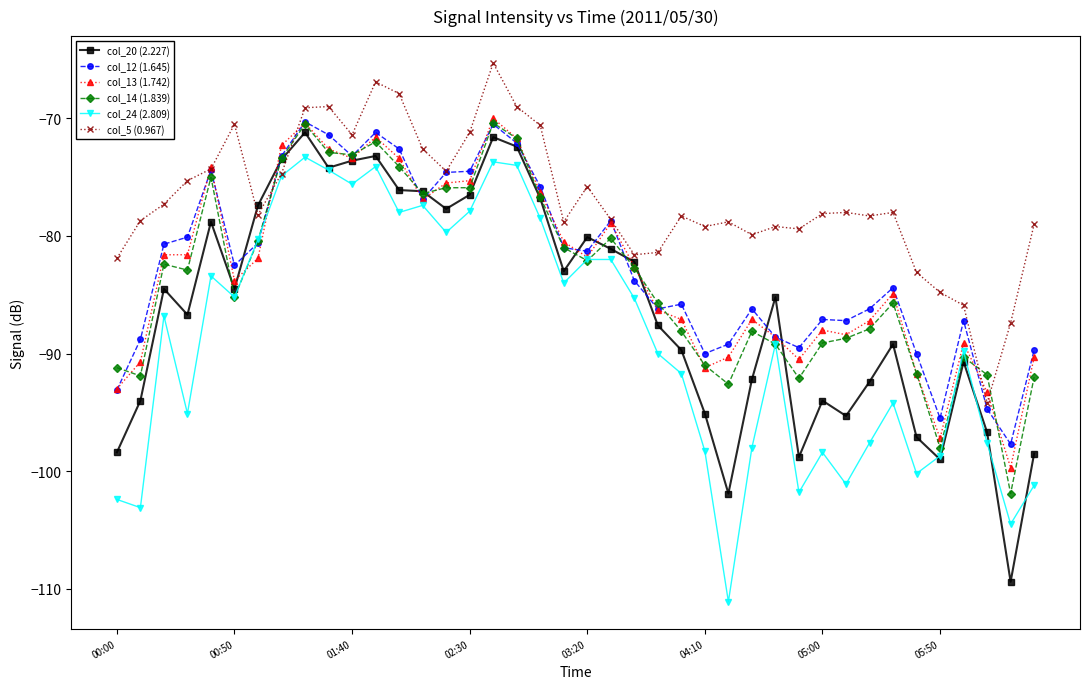

What is the smallest value displayed?

-111.1